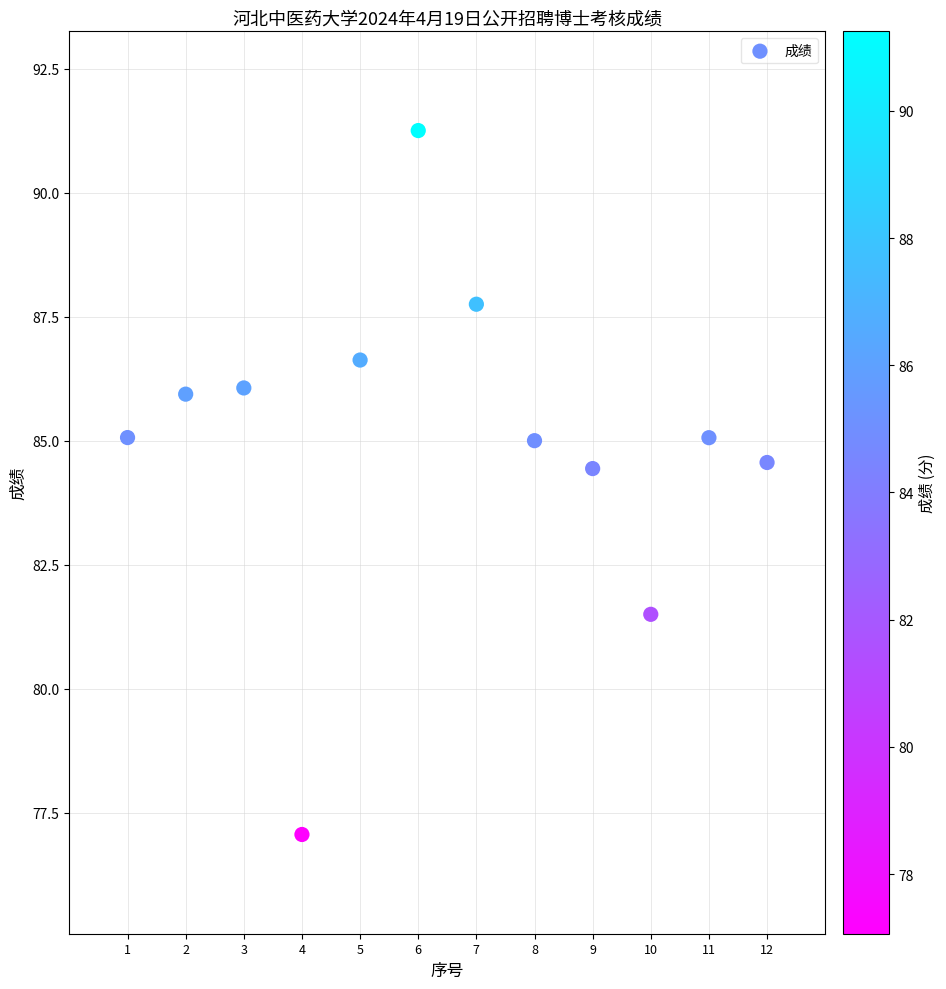

What is the range of Y values (max minus min)?

14.2